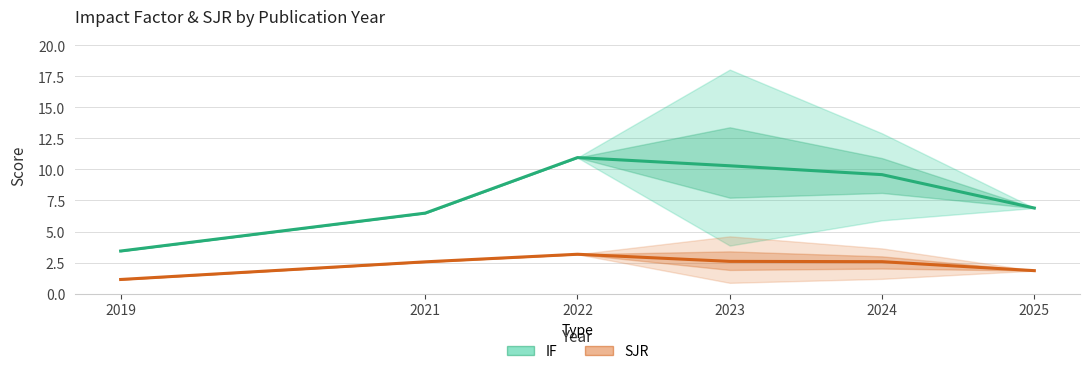

At which label does SJR (mean) reach its minimum?

2019